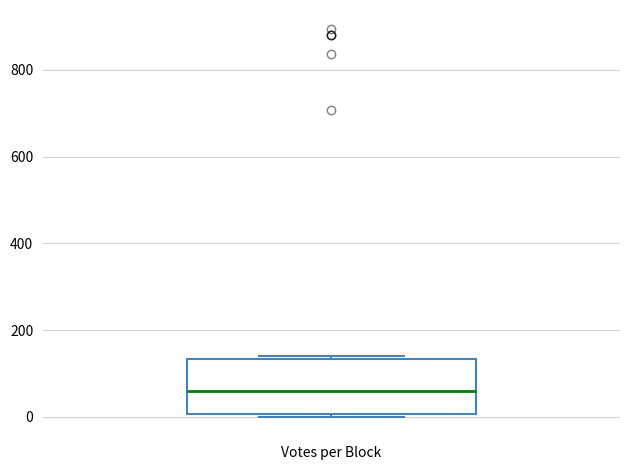

Read this box plot against the y-axis: the position of the median line, the range covered by the box, and the ends of both whiskers. The values are not printed on the chart, so give them approximately, as read against the axis.

median 60, box 0 to 140, whiskers 0 to 140 (just above the box's upper edge)